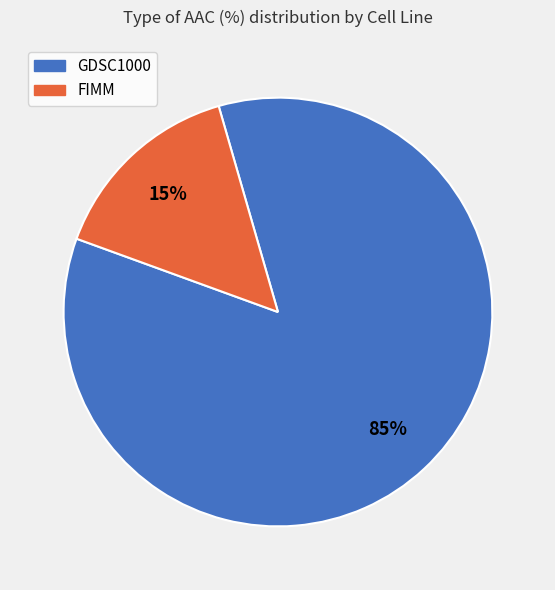

Is the sum of FIMM and GDSC1000 greater than half?

Yes